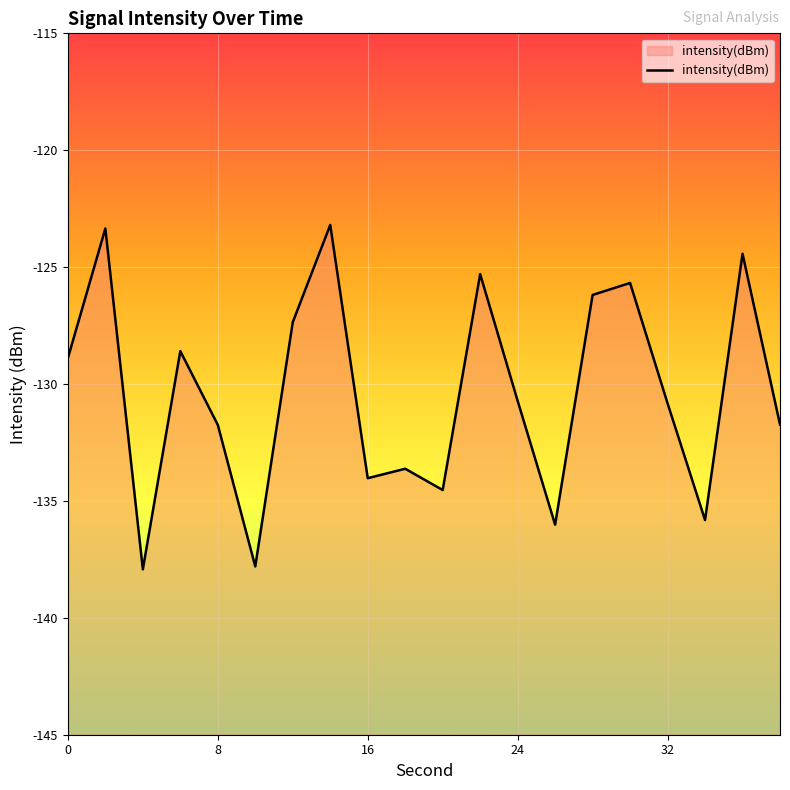

The chart shows a value of -194.0 at 24. True or false?

False